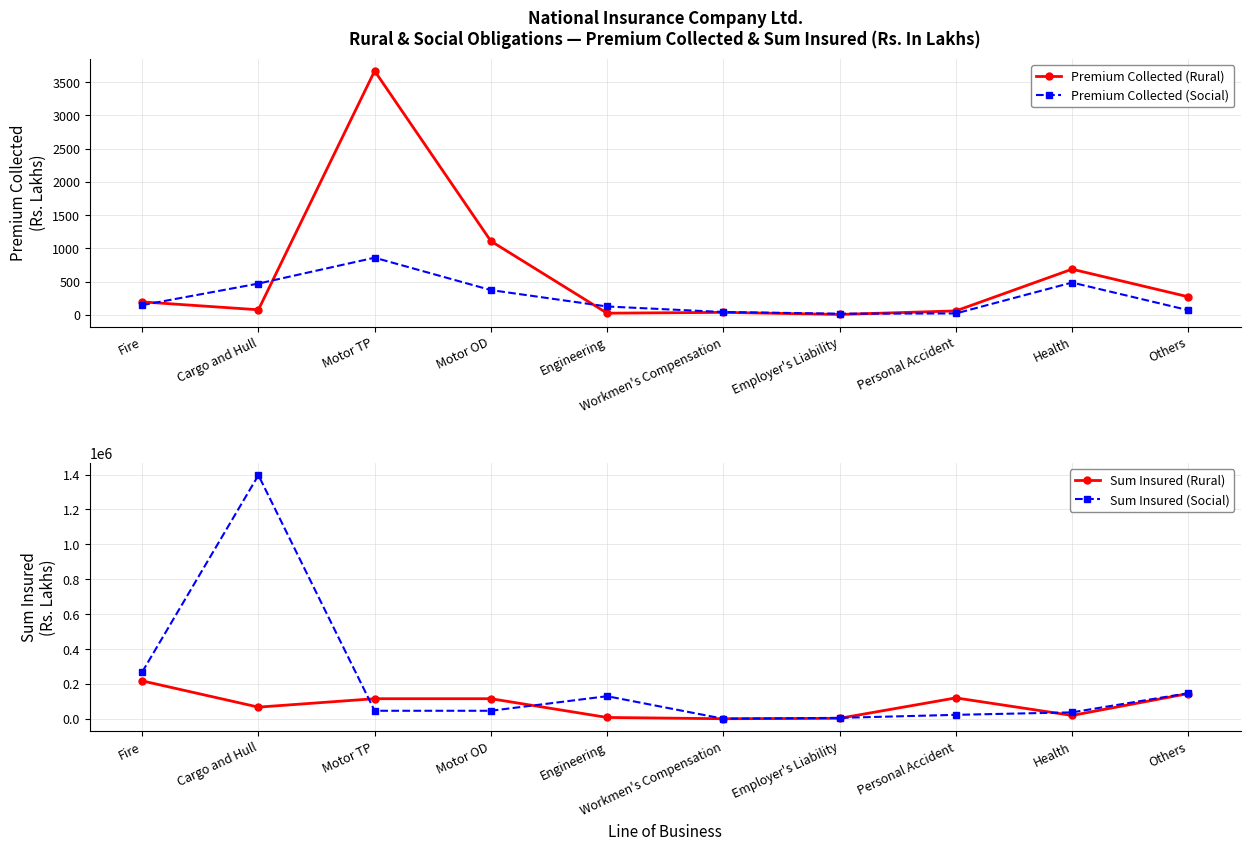

How many lines are shown in the chart?

4